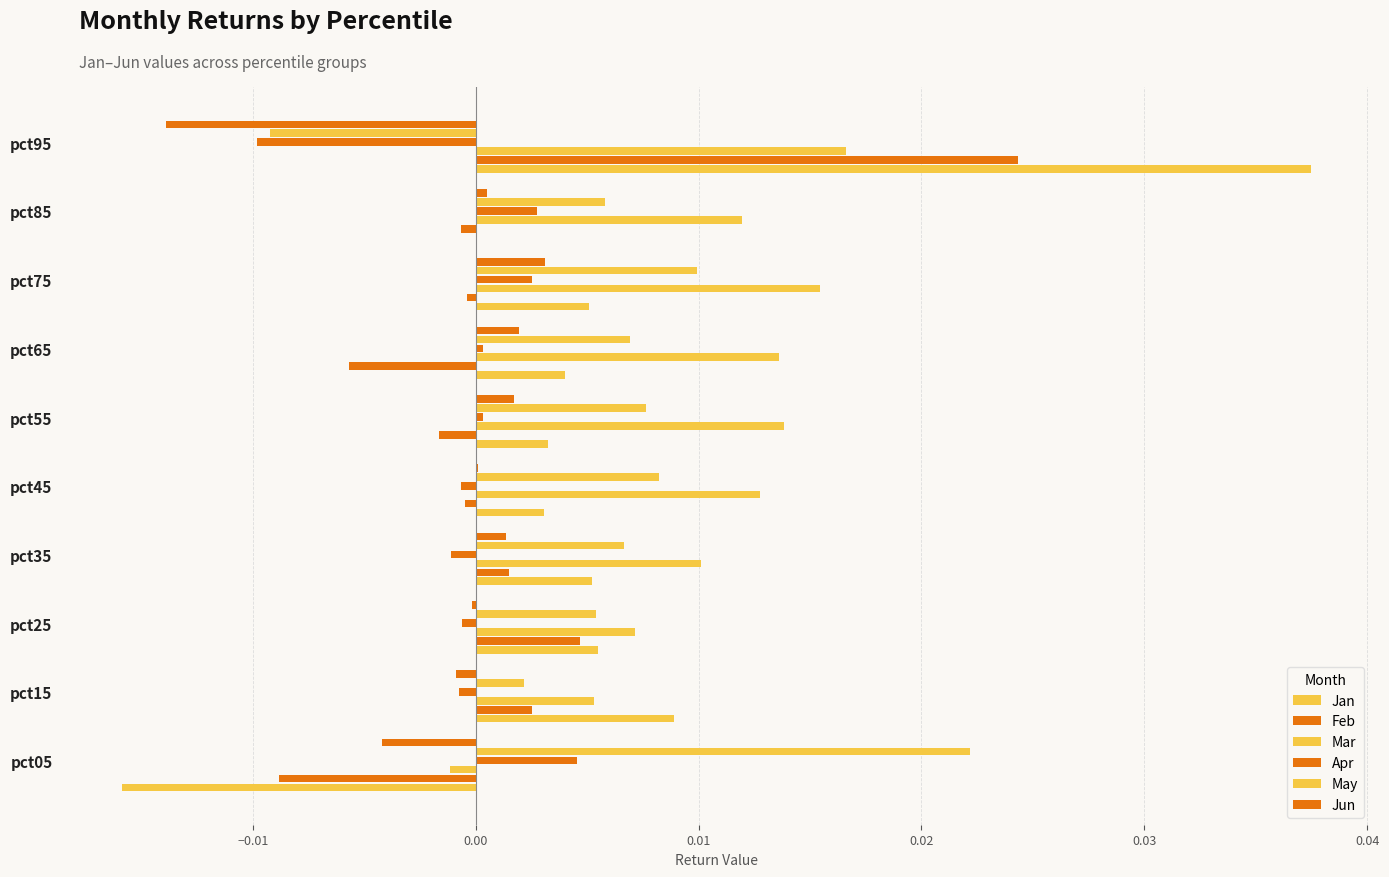

How many data points does each series have?

10